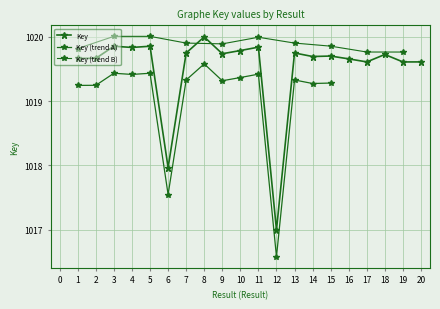

True or false: there are more than 1 points higher than both neighbors.

True